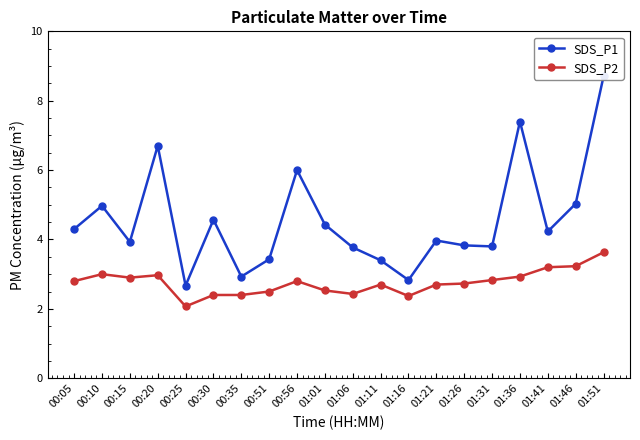

At which category is the sum across all series the highest?

01:51